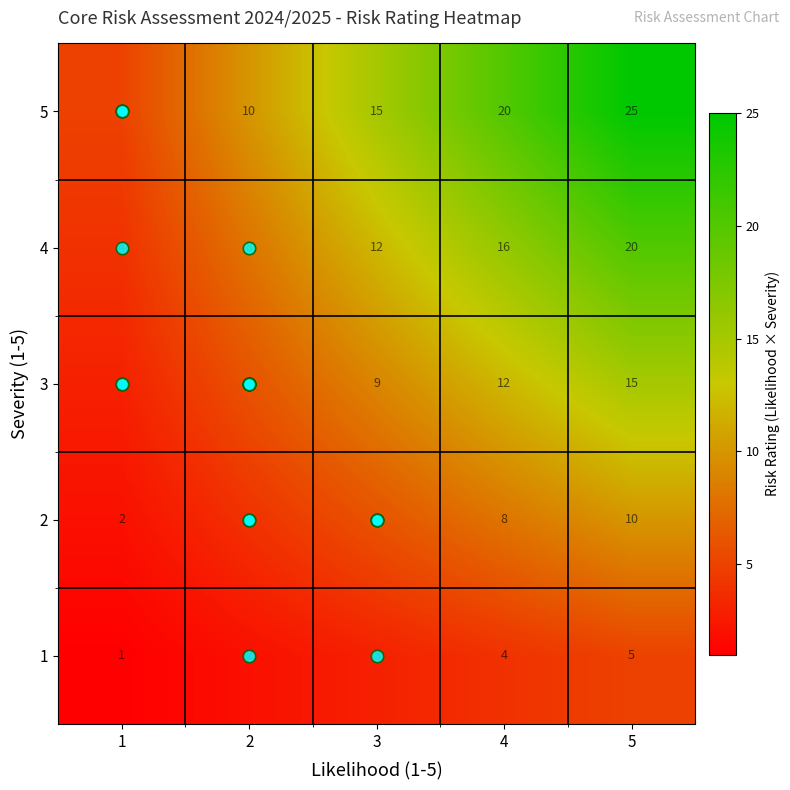

The value of 3 at 1 is 5. True or false?

False